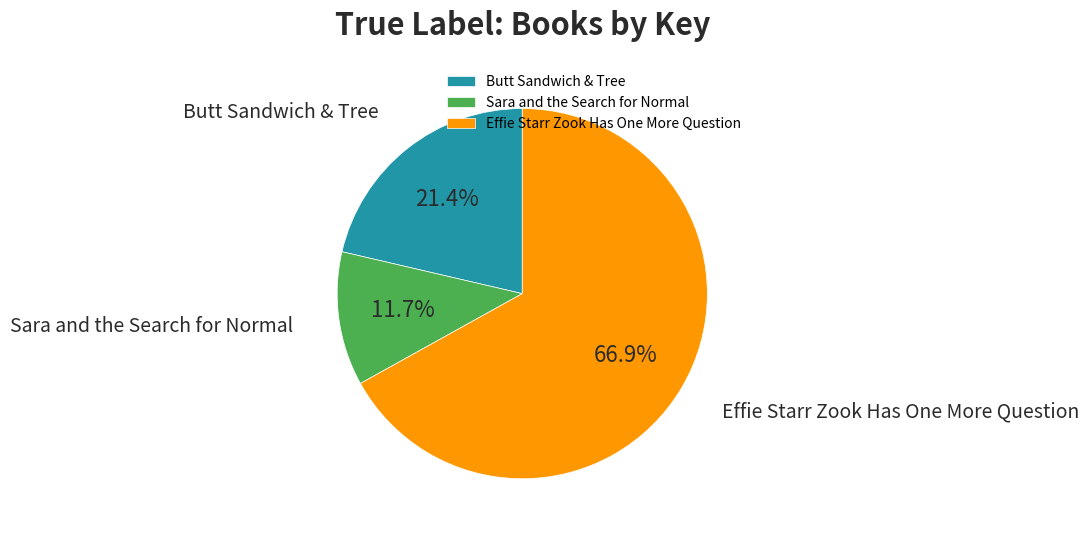

To the nearest percent, what is the combined percentage of Butt Sandwich & Tree and Sara and the Search for Normal?

33%